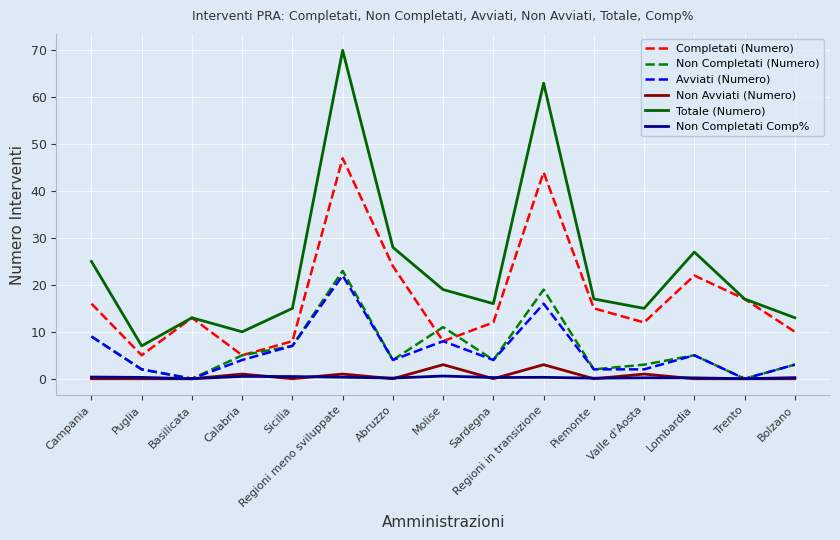

At which category is the sum across all series the highest?

Regioni meno sviluppate